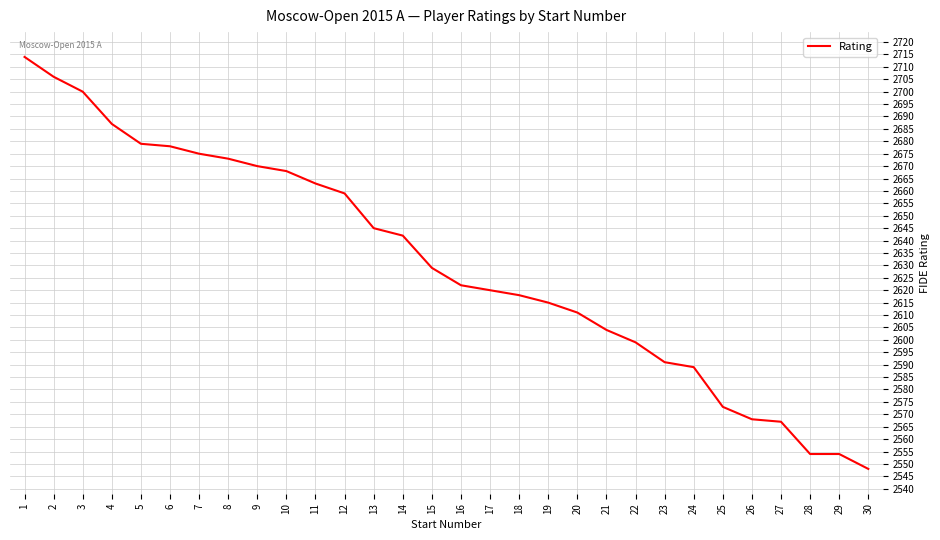

Reading right to left, transcribe all the data shown in this chart.

30=2548	29=2554	28=2554	27=2567	26=2568	25=2573	24=2589	23=2591	22=2599	21=2604	20=2611	19=2615	18=2618	17=2620	16=2622	15=2629	14=2642	13=2645	12=2659	11=2663	10=2668	9=2670	8=2673	7=2675	6=2678	5=2679	4=2687	3=2700	2=2706	1=2714